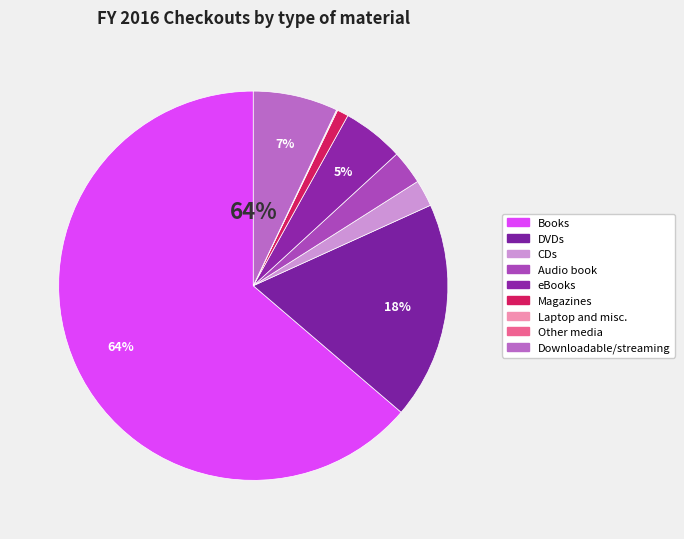

Is it true that CDs is 1% of the pie?

False